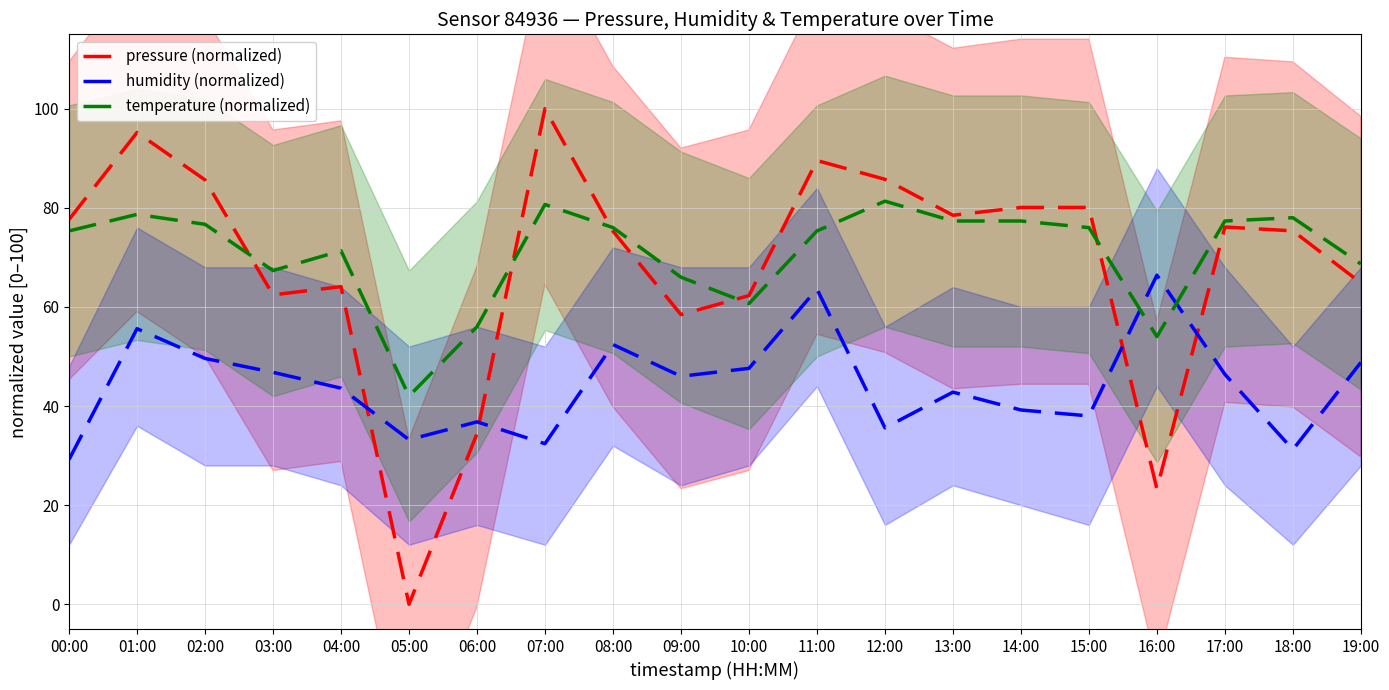

Which label corresponds to the largest value in the chart?

07:00